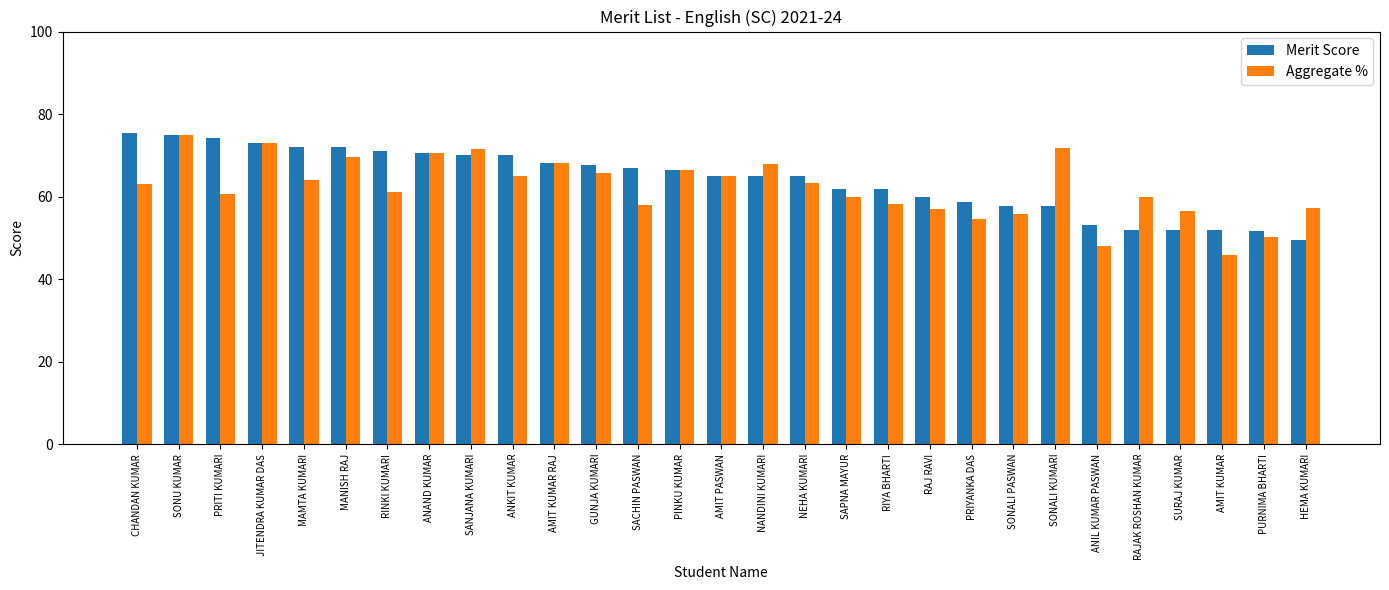

What is the difference between the maximum and minimum values in the Merit Score series?

26.0